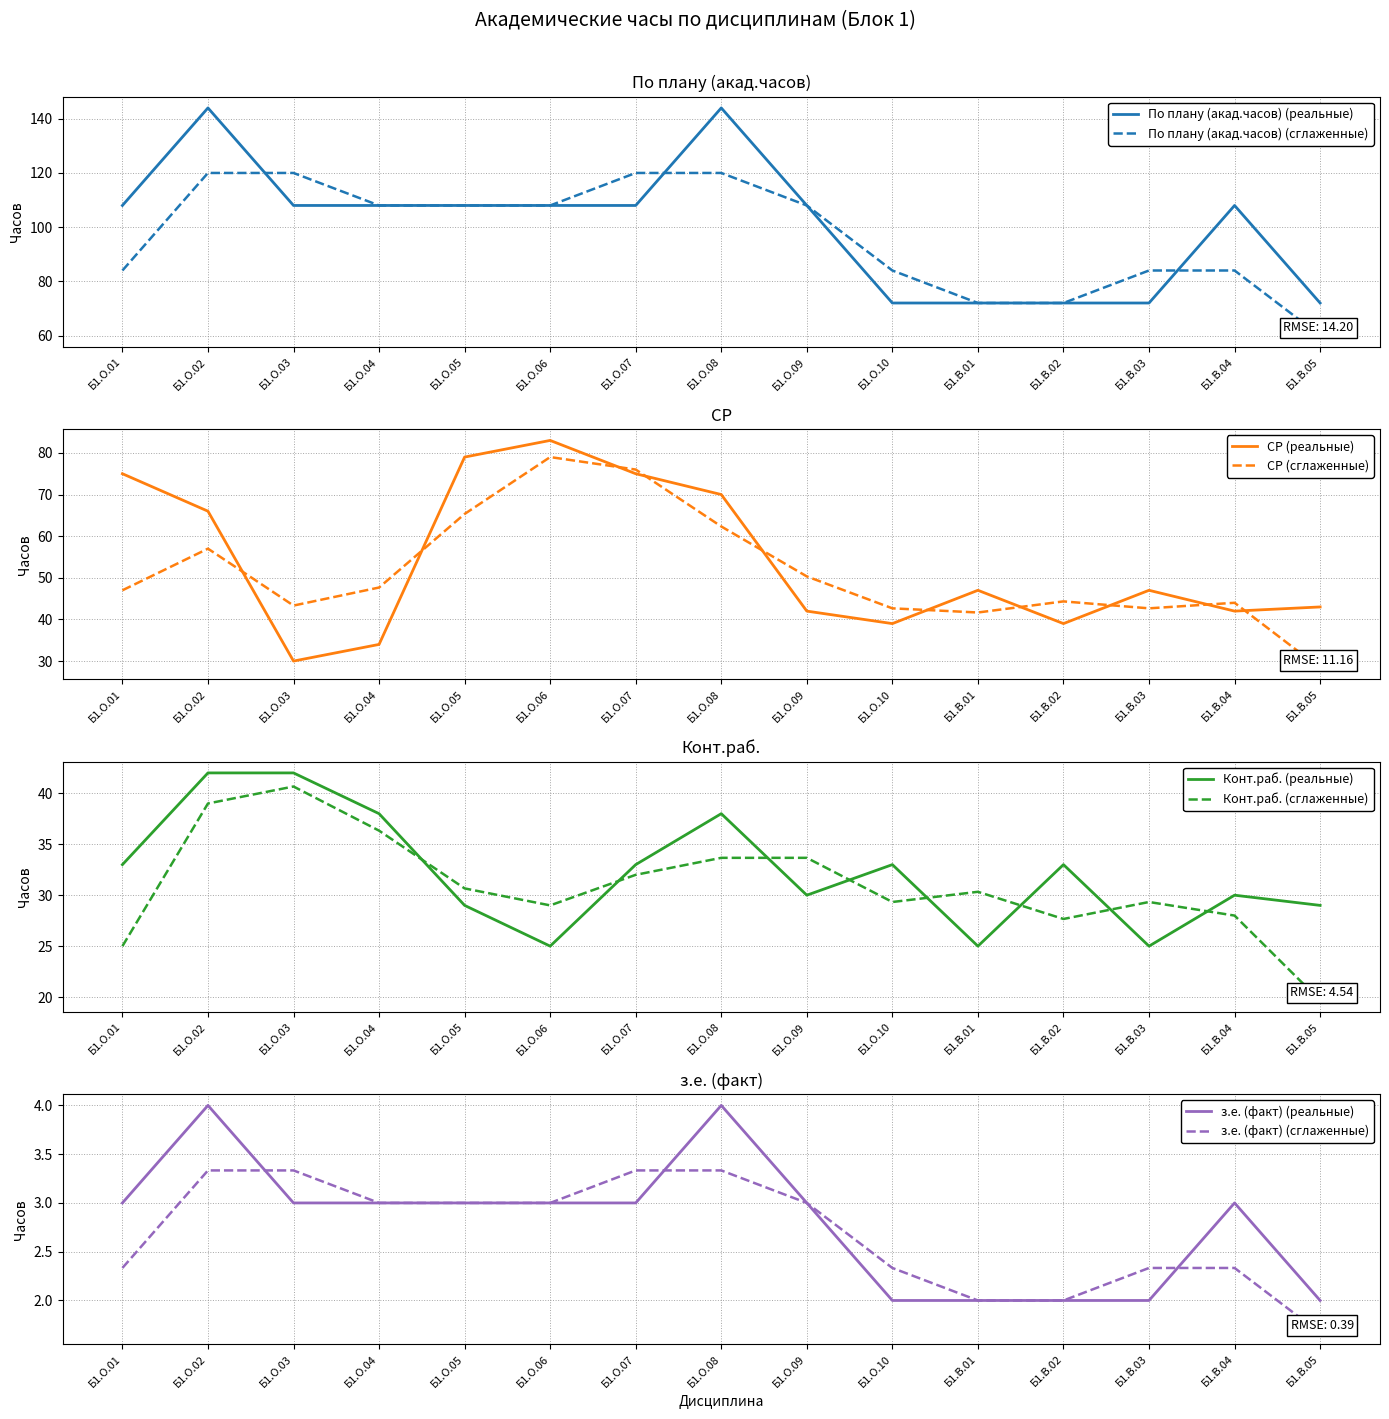

Reading right to left, list all the values displayed in this chart.

По плану (акад.часов): Б1.В.05=72	Б1.В.04=108	Б1.В.03=72	Б1.В.02=72	Б1.В.01=72	Б1.О.10=72	Б1.О.09=108	Б1.О.08=144	Б1.О.07=108	Б1.О.06=108	Б1.О.05=108	Б1.О.04=108	Б1.О.03=108	Б1.О.02=144	Б1.О.01=108
СР: Б1.В.05=43	Б1.В.04=42	Б1.В.03=47	Б1.В.02=39	Б1.В.01=47	Б1.О.10=39	Б1.О.09=42	Б1.О.08=70	Б1.О.07=75	Б1.О.06=83	Б1.О.05=79	Б1.О.04=34	Б1.О.03=30	Б1.О.02=66	Б1.О.01=75
Конт.раб.: Б1.В.05=29	Б1.В.04=30	Б1.В.03=25	Б1.В.02=33	Б1.В.01=25	Б1.О.10=33	Б1.О.09=30	Б1.О.08=38	Б1.О.07=33	Б1.О.06=25	Б1.О.05=29	Б1.О.04=38	Б1.О.03=42	Б1.О.02=42	Б1.О.01=33
з.е. (факт): Б1.В.05=2	Б1.В.04=3	Б1.В.03=2	Б1.В.02=2	Б1.В.01=2	Б1.О.10=2	Б1.О.09=3	Б1.О.08=4	Б1.О.07=3	Б1.О.06=3	Б1.О.05=3	Б1.О.04=3	Б1.О.03=3	Б1.О.02=4	Б1.О.01=3